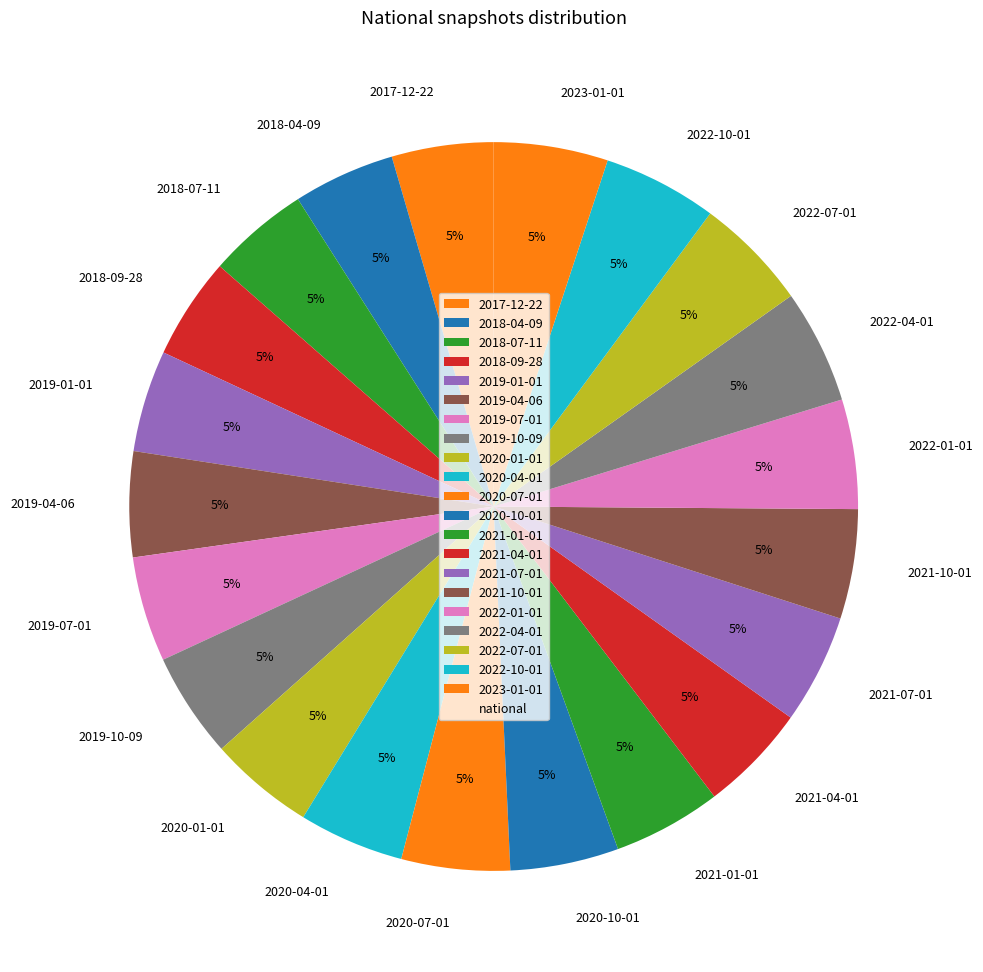

Is the sum of 2019-07-01 and 2021-07-01 greater than half?

No